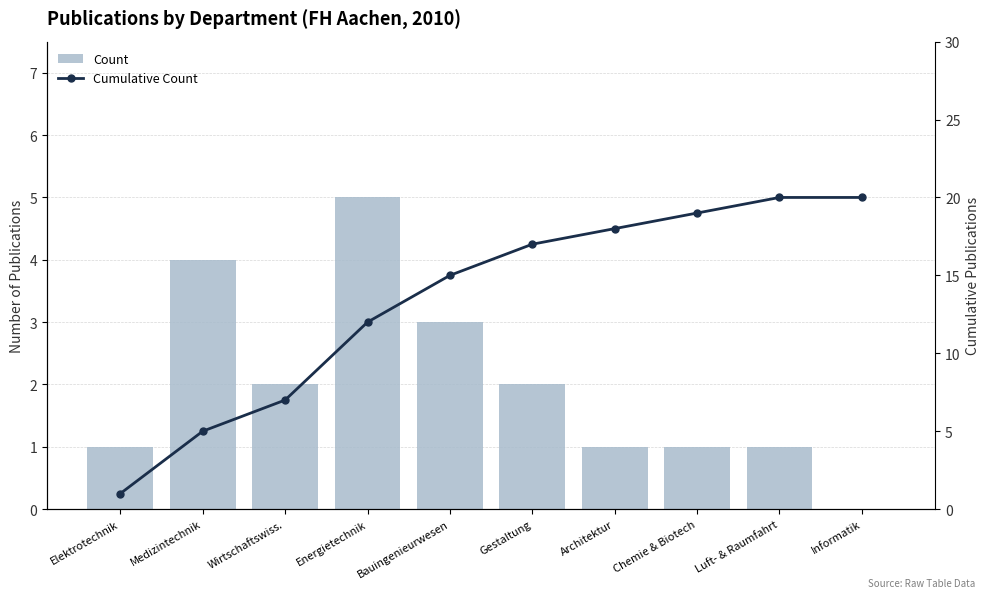

The Cumulative Count series shows 13 at Informatik. True or false?

False